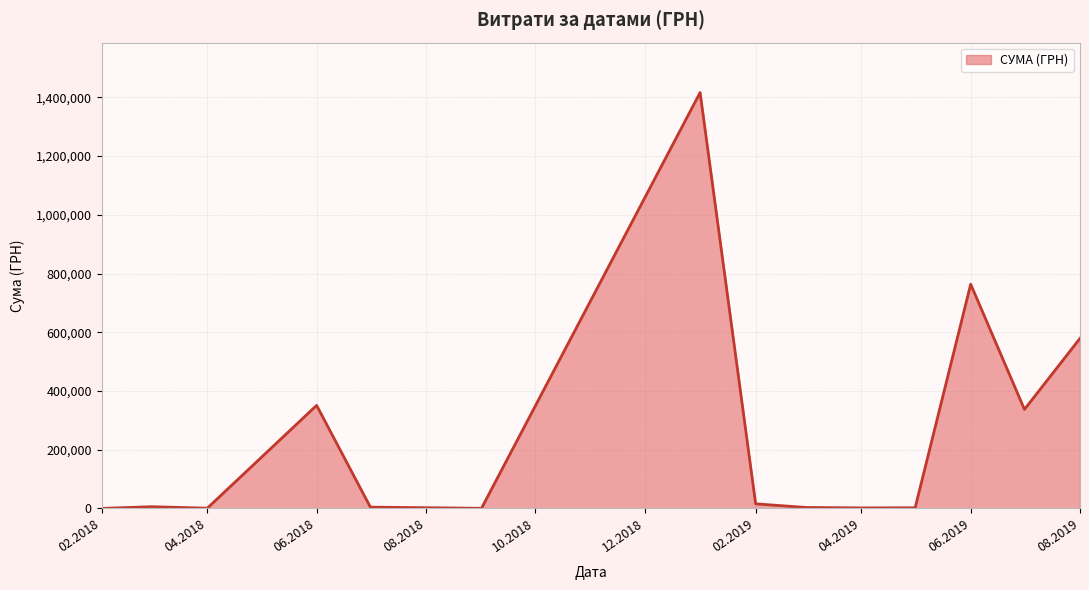

How many lines are shown in the chart?

1